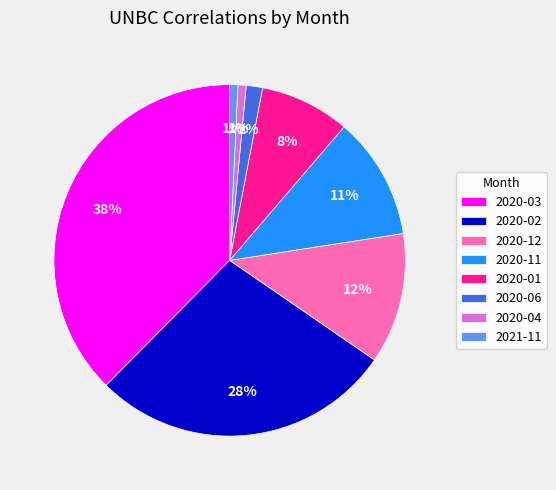

To the nearest percent, what is the difference between the 2020-04 and 2020-12 slice percentages?

11%